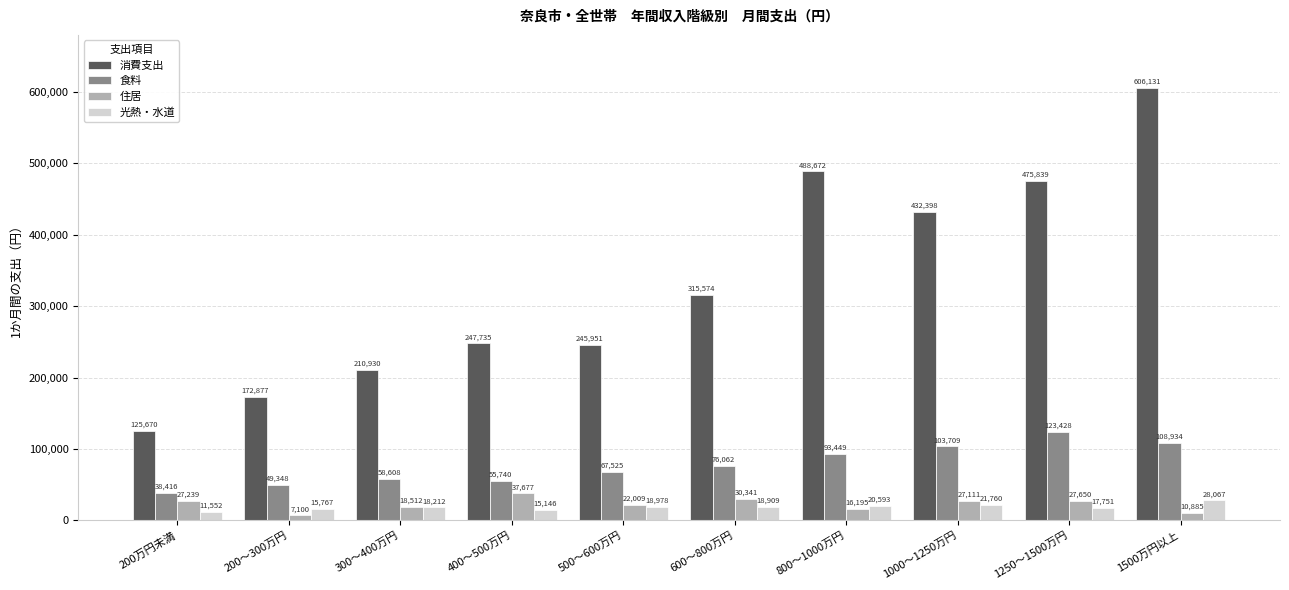

True or false: 消費支出 has a value of 742173 at 1000～1250万円.

False